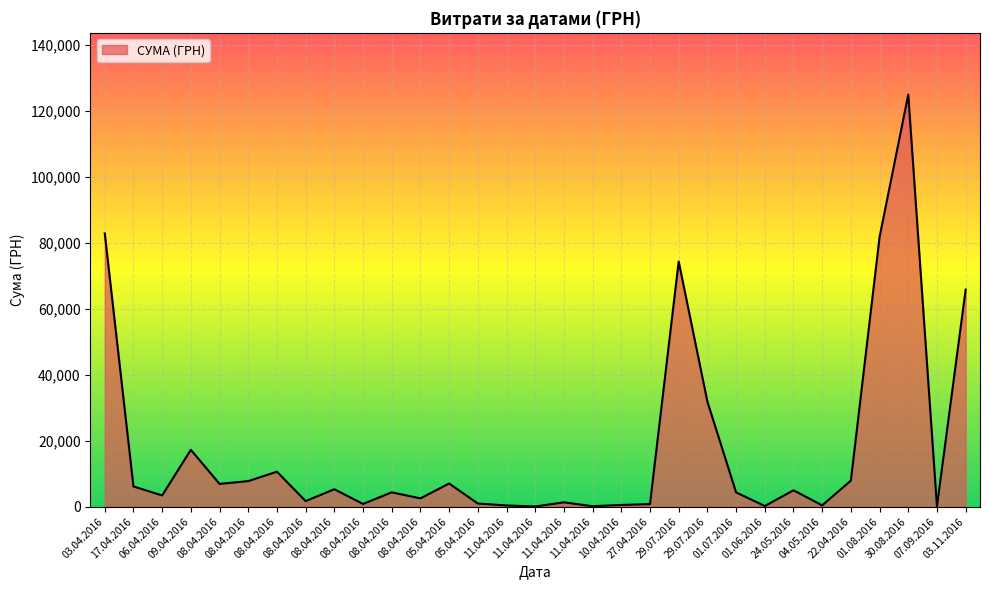

Rank the categories by value from highest to lowest.

30.08.2016, 03.04.2016, 01.08.2016, 29.07.2016, 03.11.2016, 29.07.2016, 09.04.2016, 08.04.2016, 22.04.2016, 08.04.2016, 05.04.2016, 08.04.2016, 17.04.2016, 08.04.2016, 24.05.2016, 08.04.2016, 01.07.2016, 06.04.2016, 08.04.2016, 08.04.2016, 11.04.2016, 05.04.2016, 08.04.2016, 27.04.2016, 10.04.2016, 04.05.2016, 11.04.2016, 01.06.2016, 11.04.2016, 07.09.2016, 11.04.2016